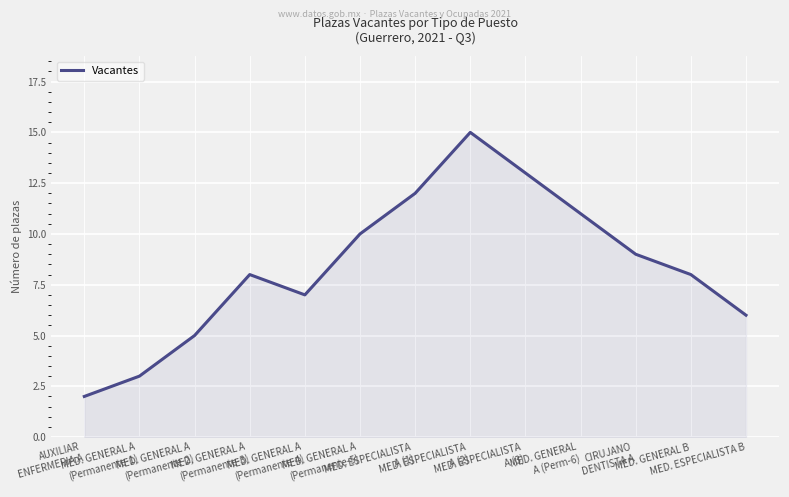

What is the greatest value displayed?

15